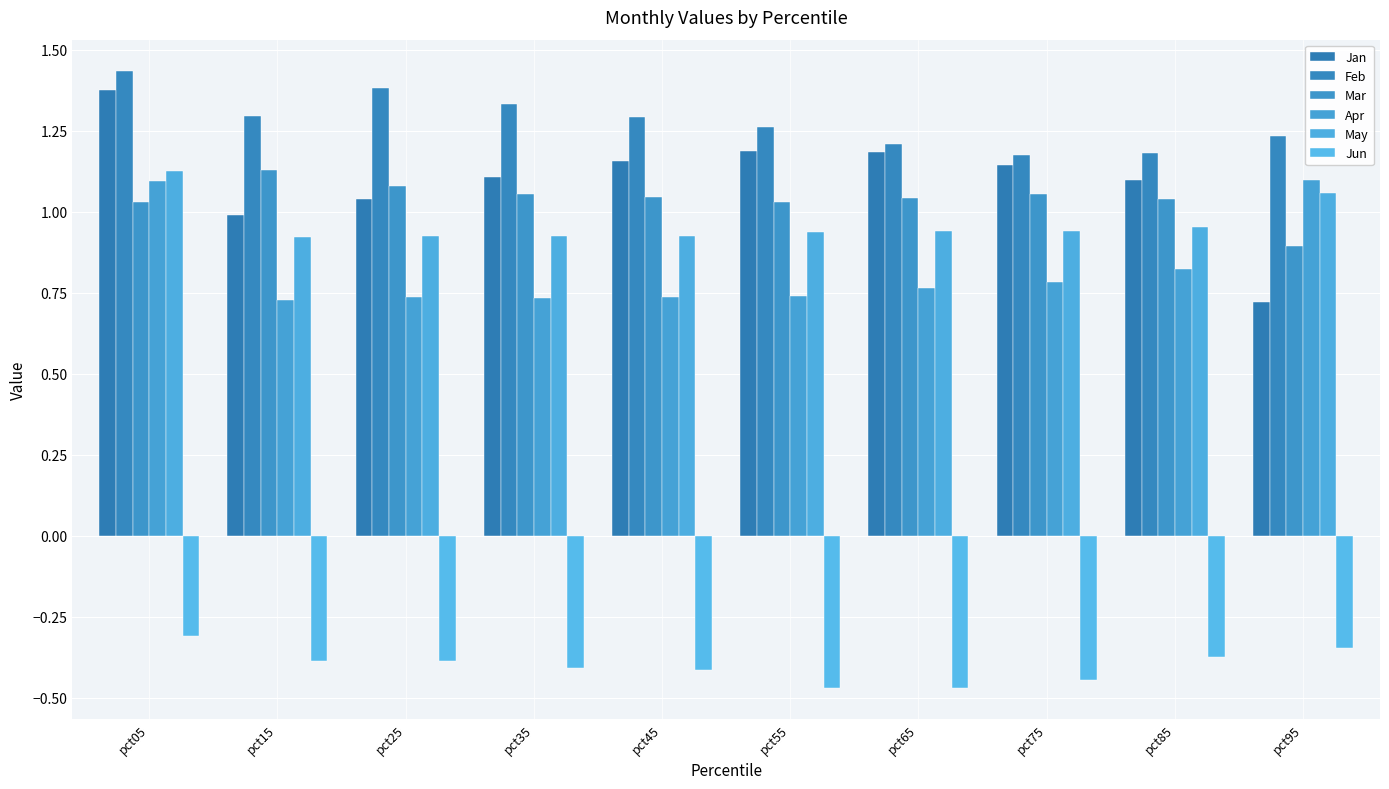

What is the value of the Apr bar at the 10th from the left?

1.1